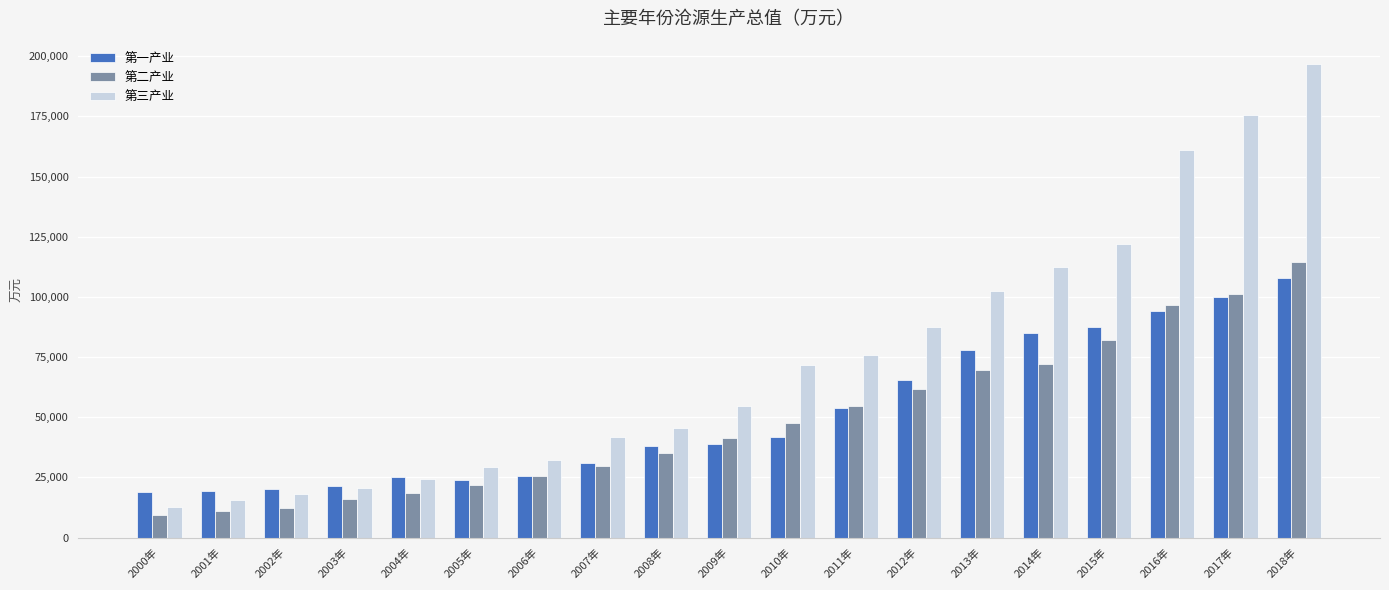

The value of 第二产业 at 2010年 is 12223. True or false?

False